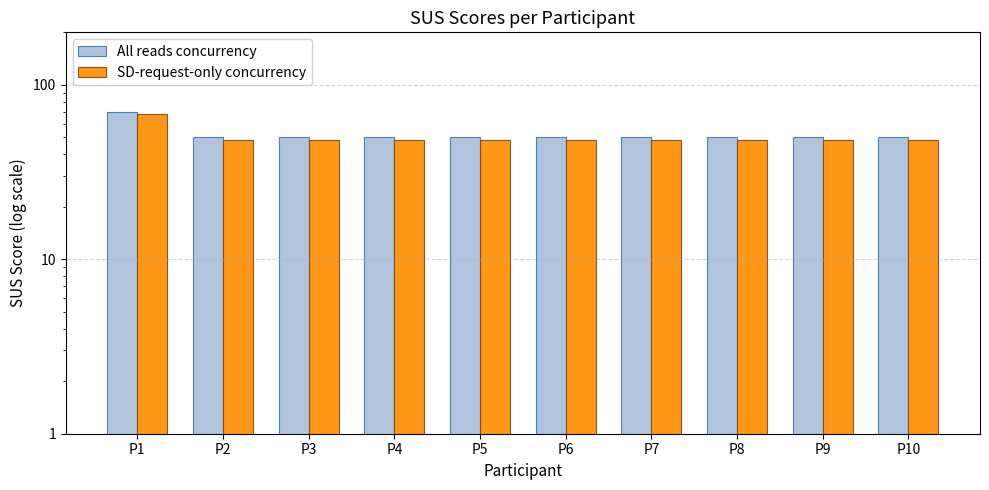

What is the total value across all series at P7?

98.5